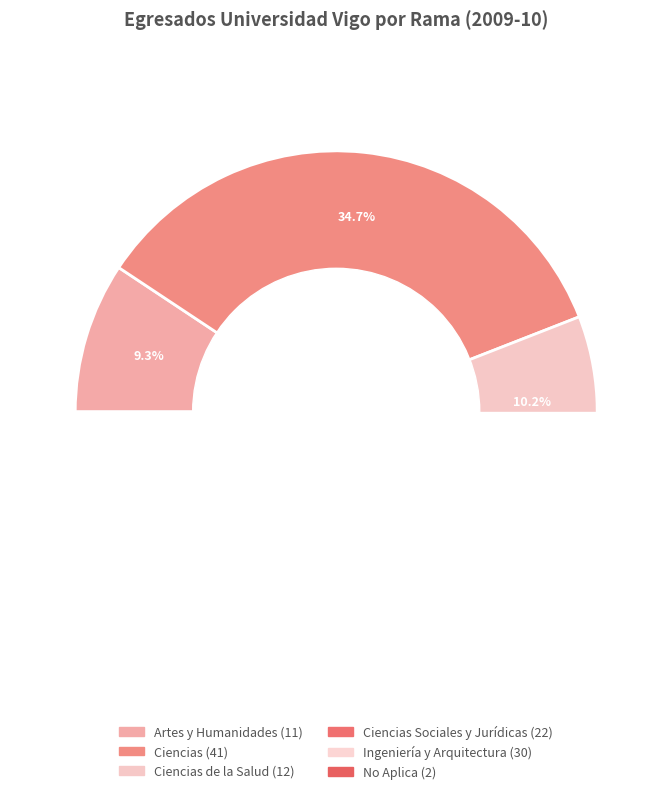

To the nearest percent, what is the average slice percentage?

17%